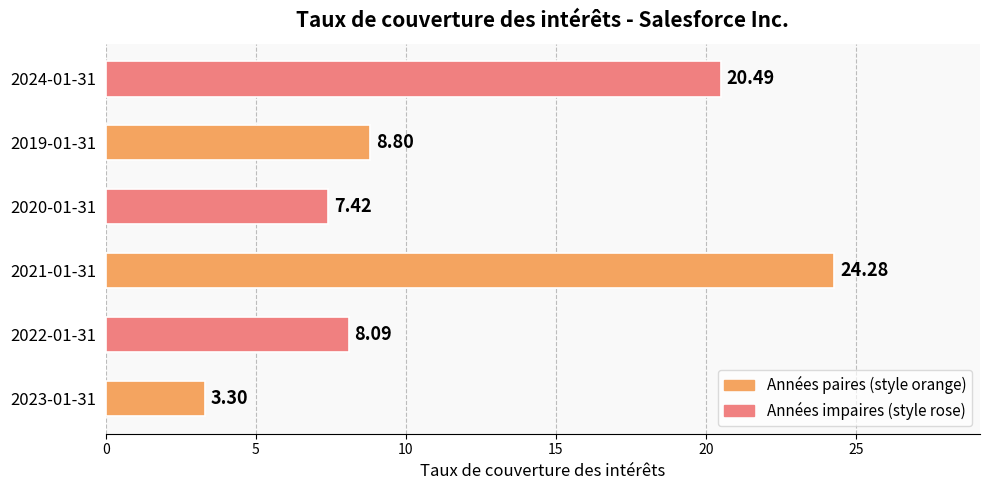

Are the bars horizontal?

Yes